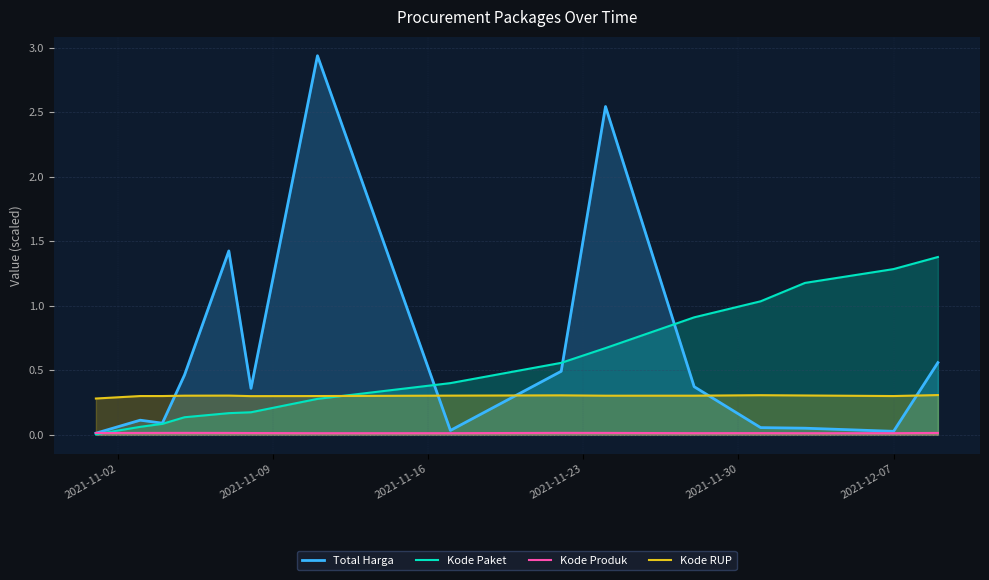

Which series has the largest total across all categories?

Total Harga